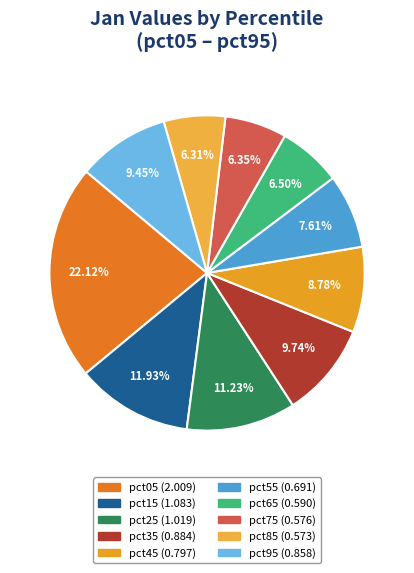

To the nearest percent, what is the difference between the pct65 and pct05 slice percentages?

16%